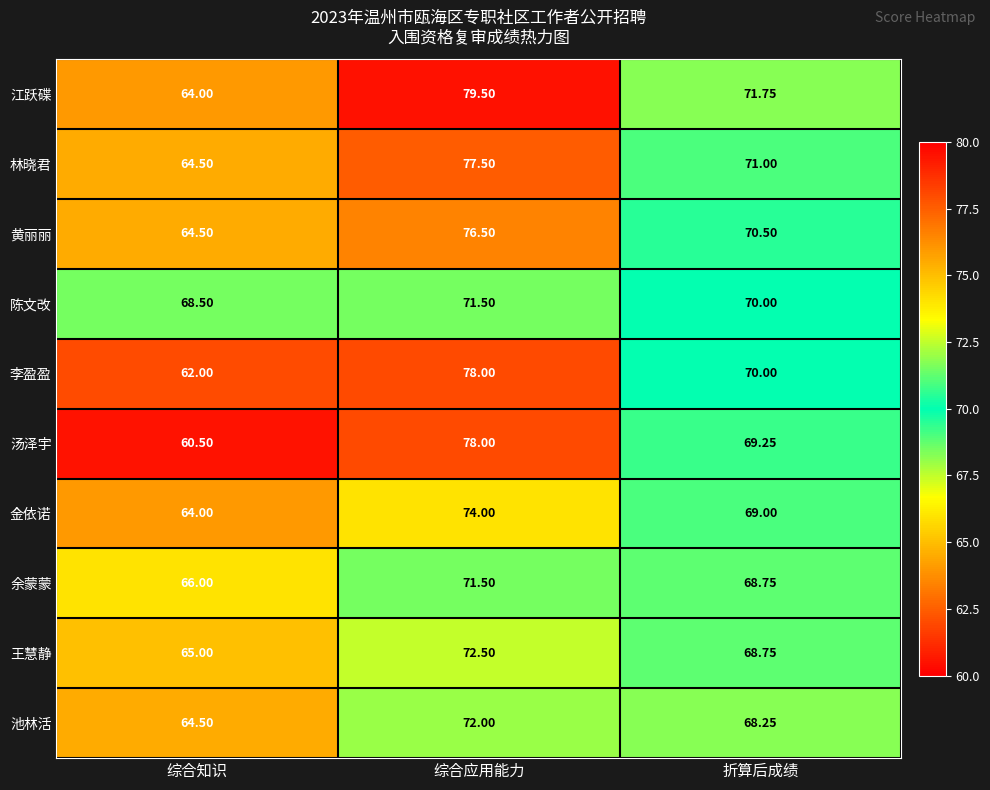

Between 综合知识 and 综合应用能力, which series saw the biggest shift?

汤泽宇